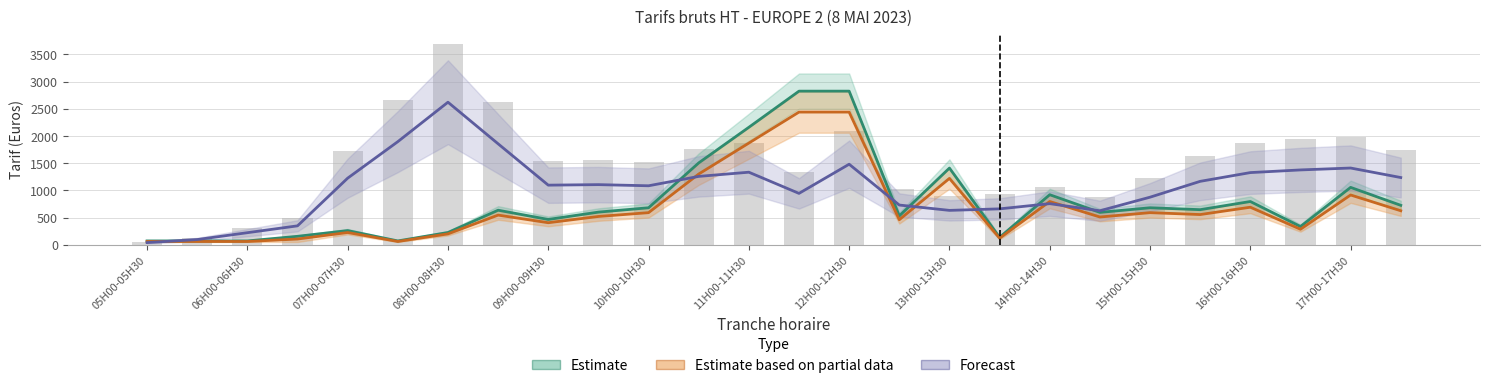

Which label corresponds to the smallest value in the chart?

05H00-05H30